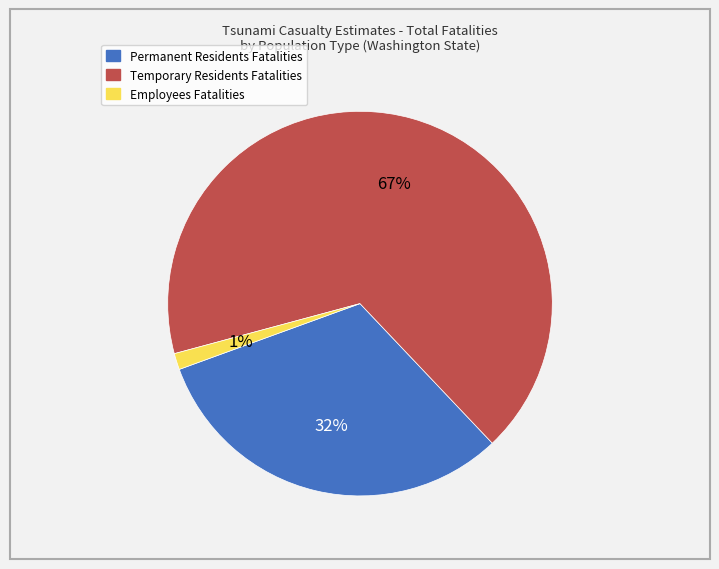

Is Temporary Residents Fatalities the majority of the pie?

Yes